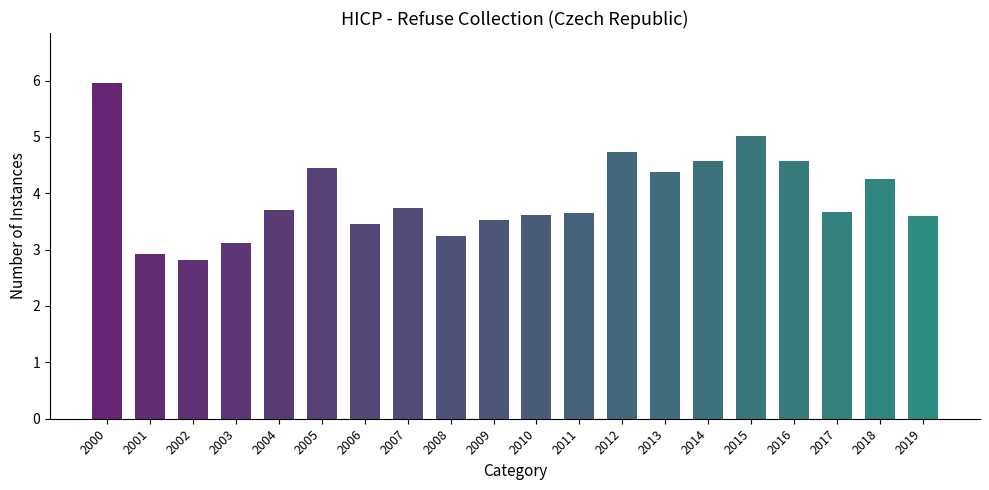

How many data points does each series have?

20